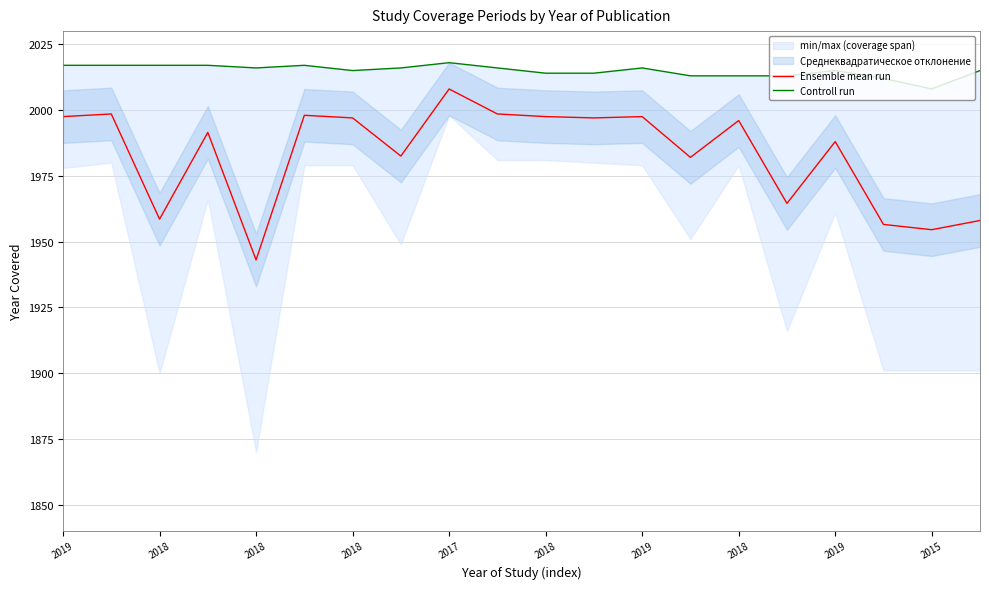

At how many categories does at least one series exceed 1969?

20